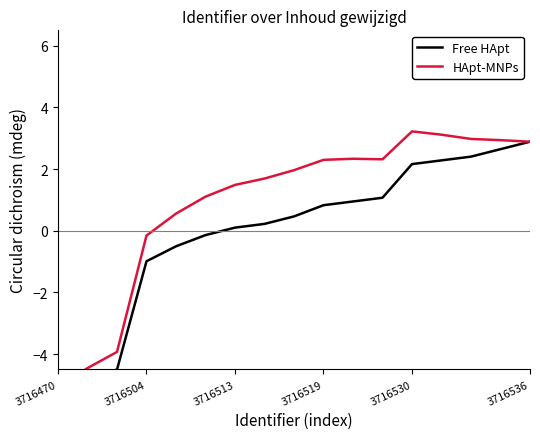

In HApt-MNPs, how many points are higher than both neighbors (excluding endpoints)?

2